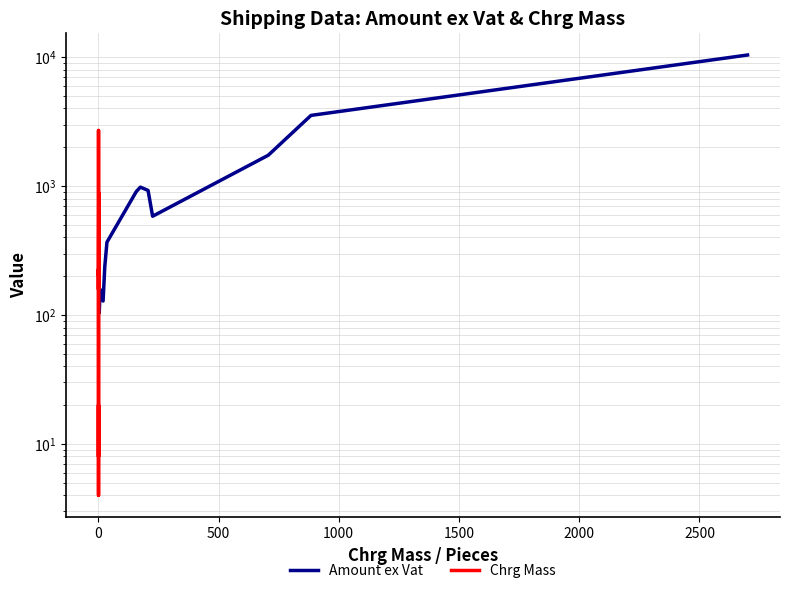

Which series has the widest spread of values?

Amount ex Vat